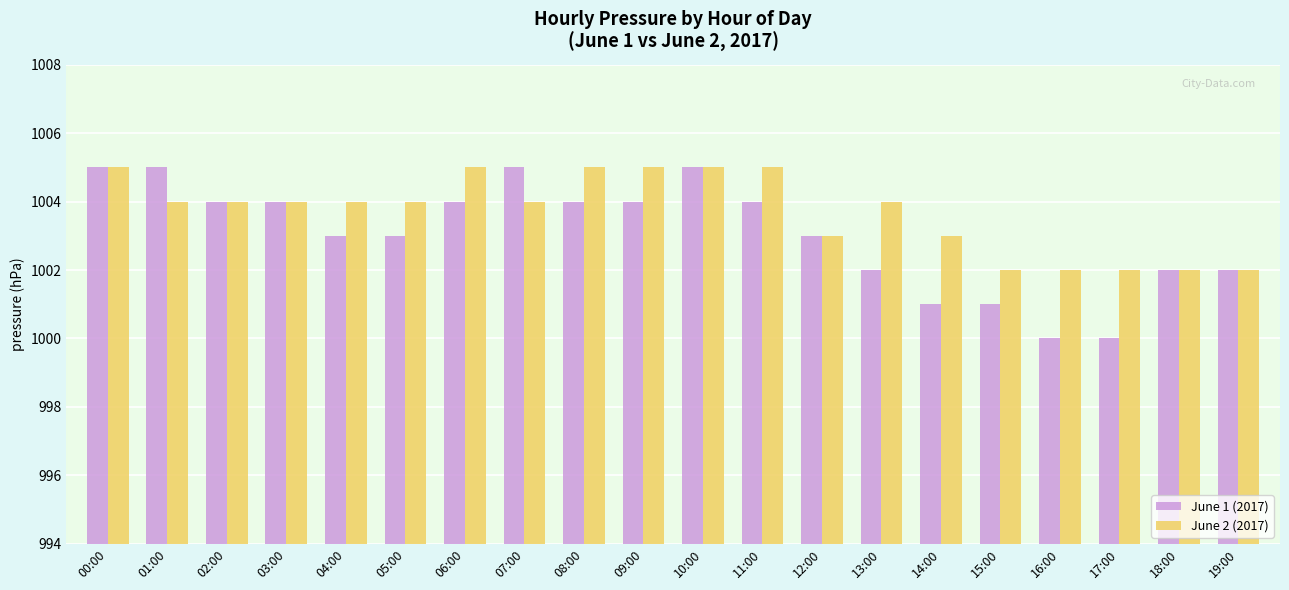

The value of June 1 (2017) at 02:00 is 266. True or false?

False